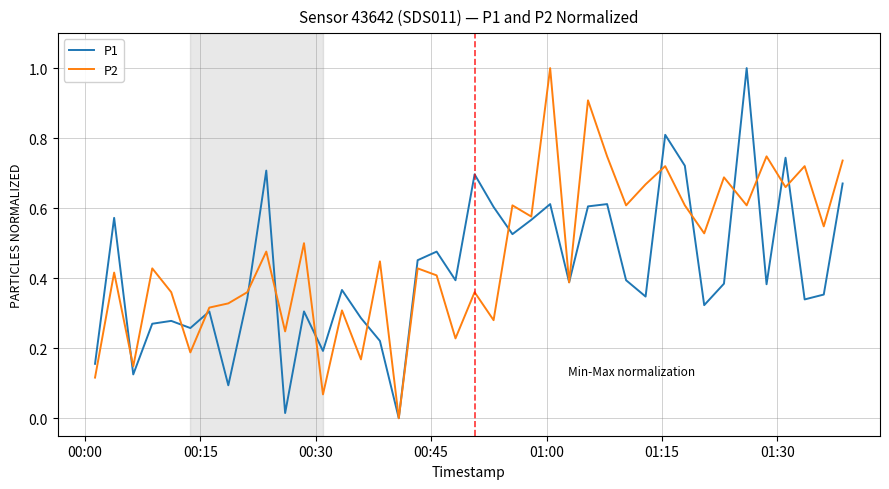

What is the maximum value for P2?

1.0